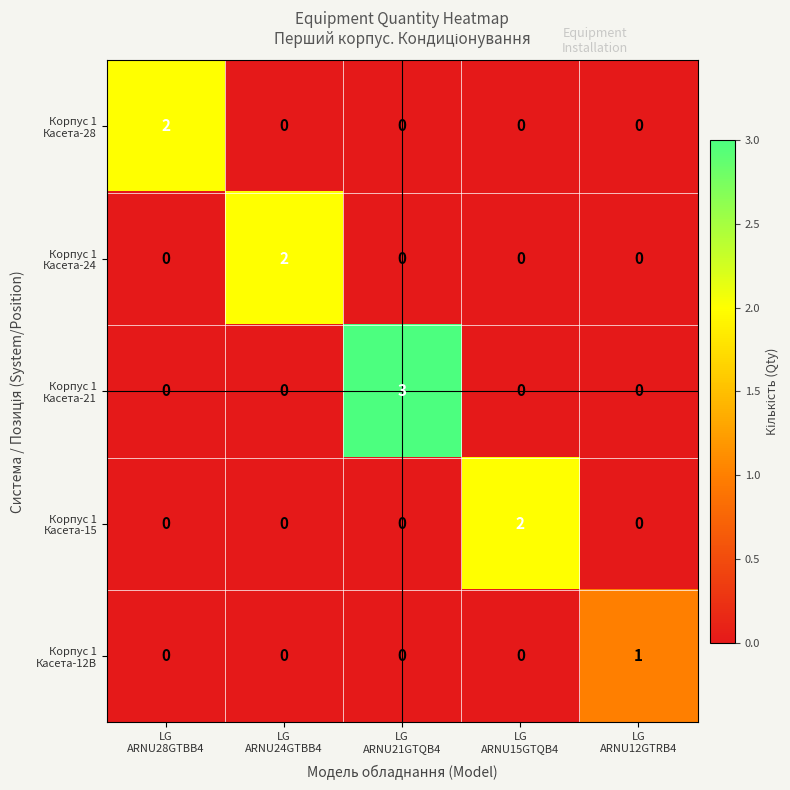

How many categories are shown in the chart?

5